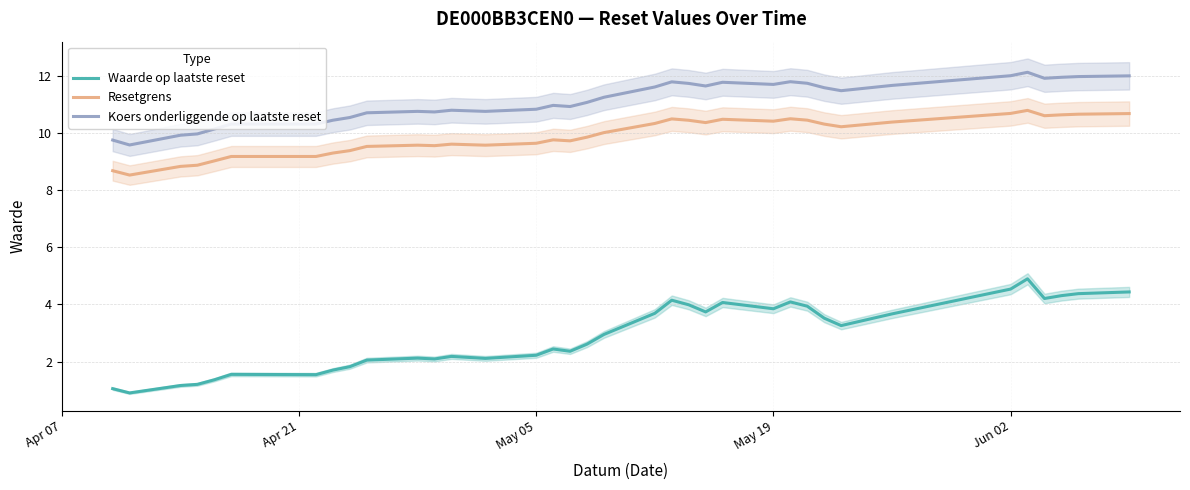

How many values in the Waarde op laatste reset series are below 2?

9